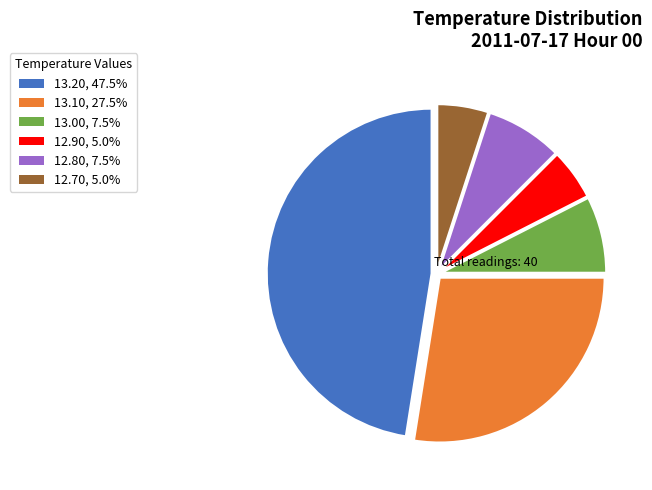

Is there a majority slice in this chart?

No